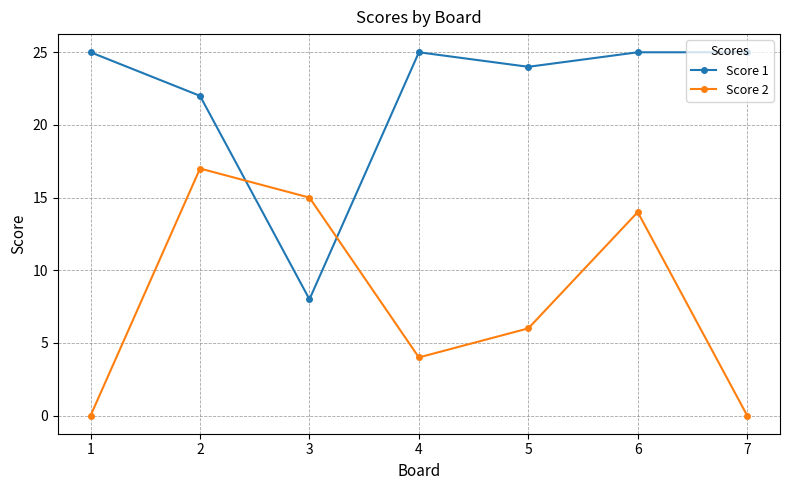

After their last crossing, which series has the higher values: Score 2 or Score 1?

Score 1